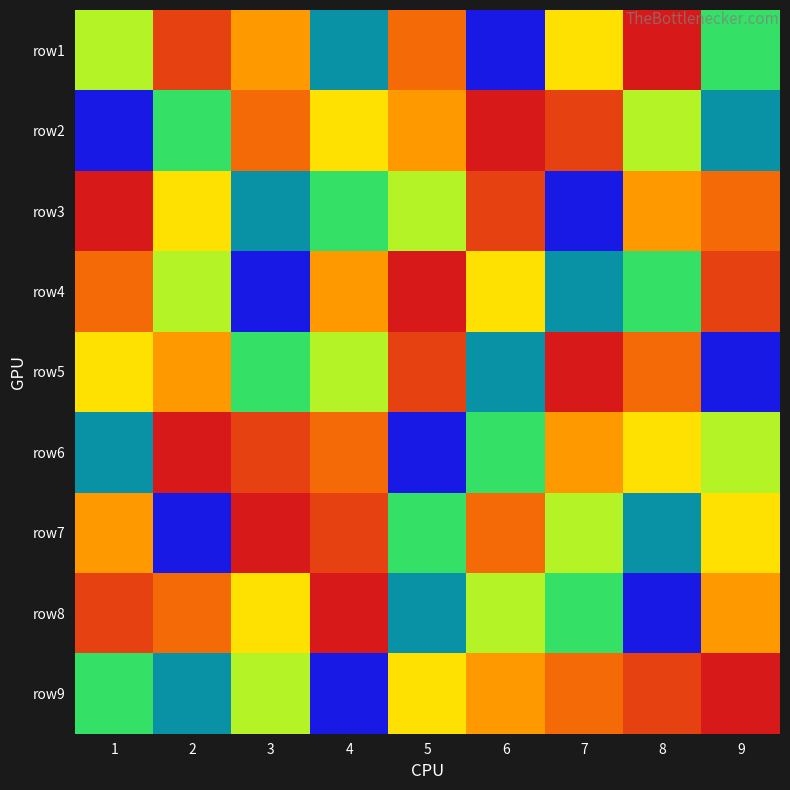

Reading left to right, what are all the values shown in this chart?

row1: 1=4	2=8	3=6	4=2	5=7	6=1	7=5	8=9	9=3
row2: 1=1	2=3	3=7	4=5	5=6	6=9	7=8	8=4	9=2
row3: 1=9	2=5	3=2	4=3	5=4	6=8	7=1	8=6	9=7
row4: 1=7	2=4	3=1	4=6	5=9	6=5	7=2	8=3	9=8
row5: 1=5	2=6	3=3	4=4	5=8	6=2	7=9	8=7	9=1
row6: 1=2	2=9	3=8	4=7	5=1	6=3	7=6	8=5	9=4
row7: 1=6	2=1	3=9	4=8	5=3	6=7	7=4	8=2	9=5
row8: 1=8	2=7	3=5	4=9	5=2	6=4	7=3	8=1	9=6
row9: 1=3	2=2	3=4	4=1	5=5	6=6	7=7	8=8	9=9